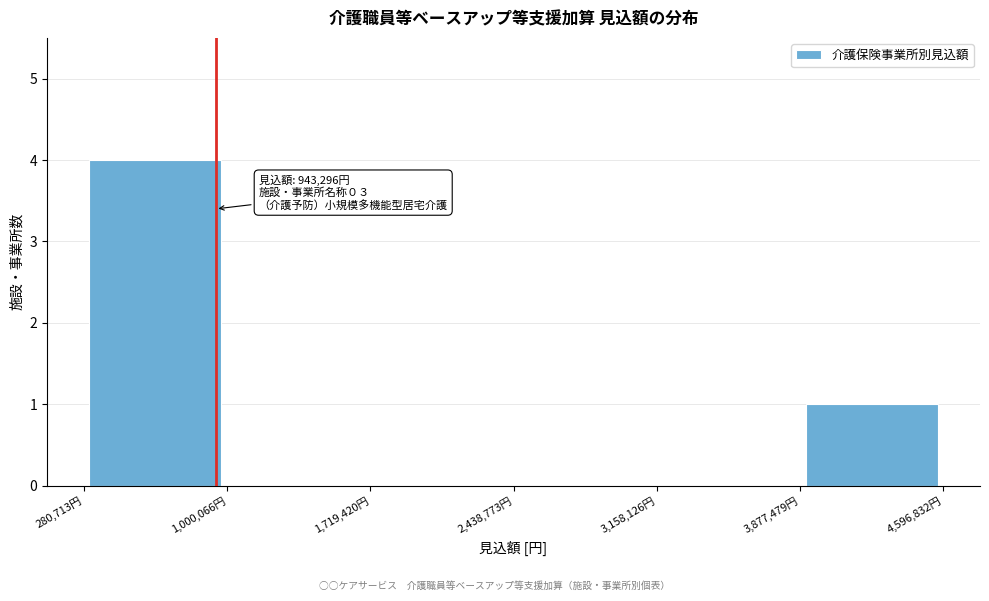

Over which range of the x-axis is the bar tallest?

300000 to 1000000